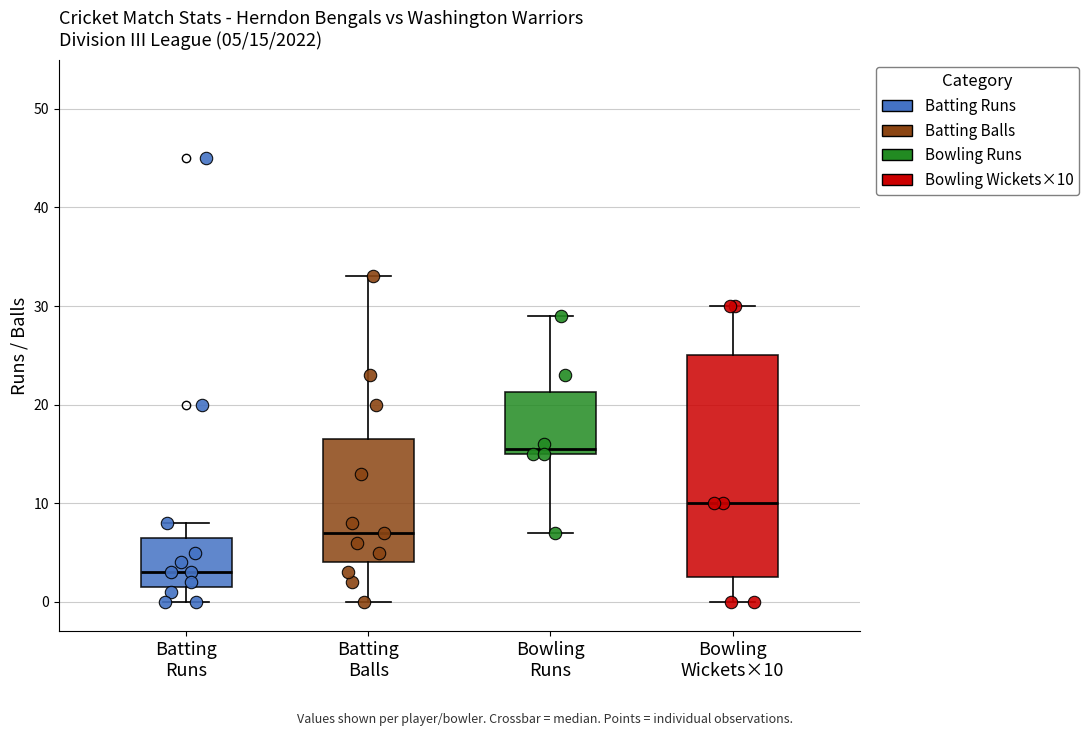

Comparing the boxes themselves (not the whiskers), which one is the tallest?

Bowling Wickets×10